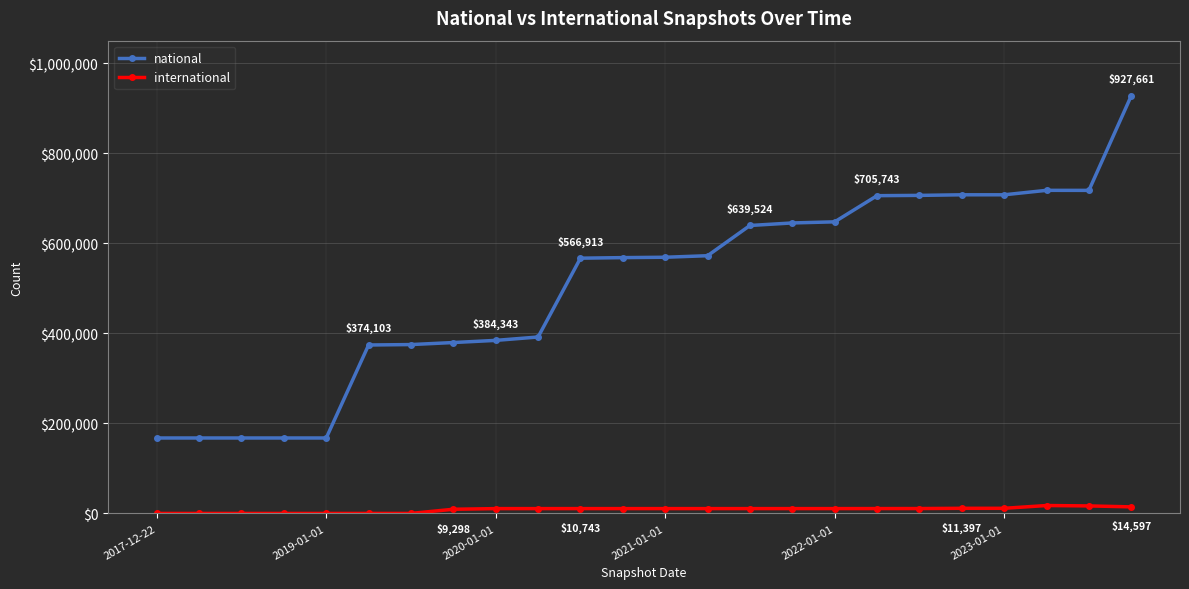

True or false: international and national cross at least once.

False